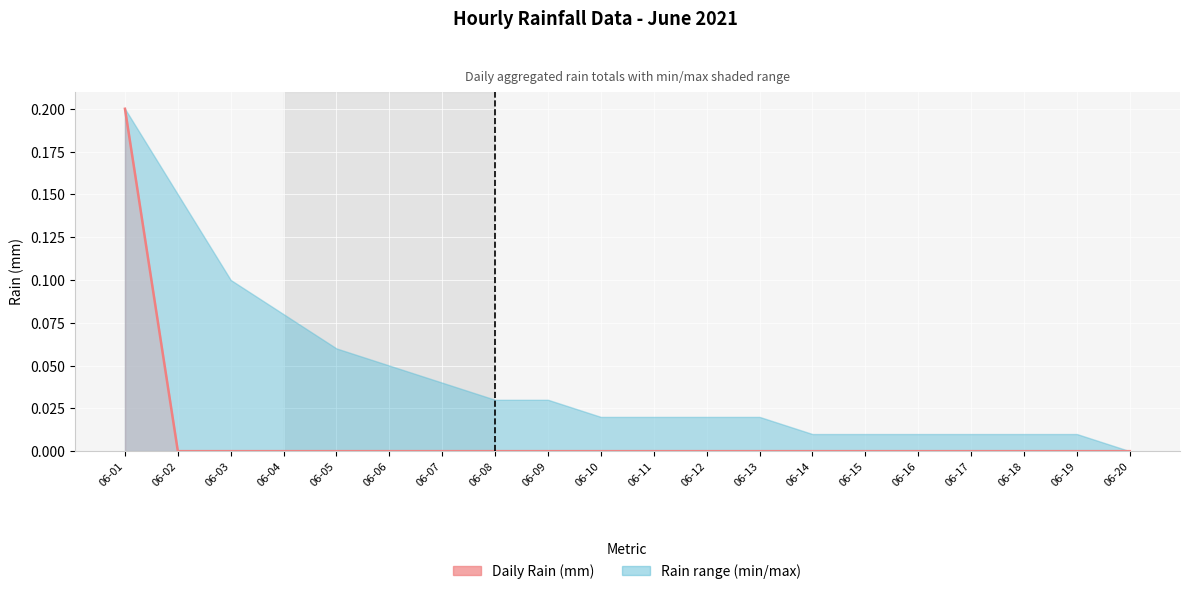

Which has a higher value, 06-05 or 06-10?

06-05